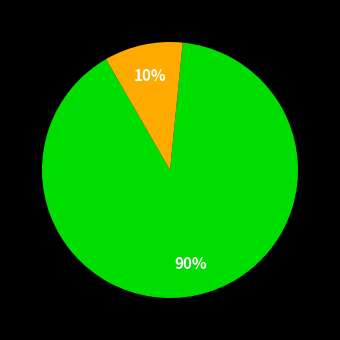

Is there any slice that represents more than half of the pie?

Yes